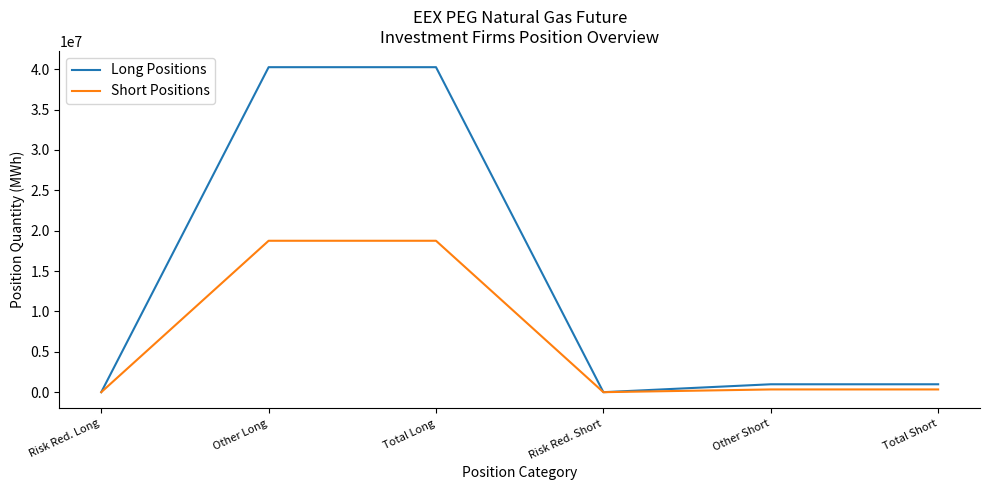

True or false: Long Positions has a value of 0 at Risk Red. Short.

True